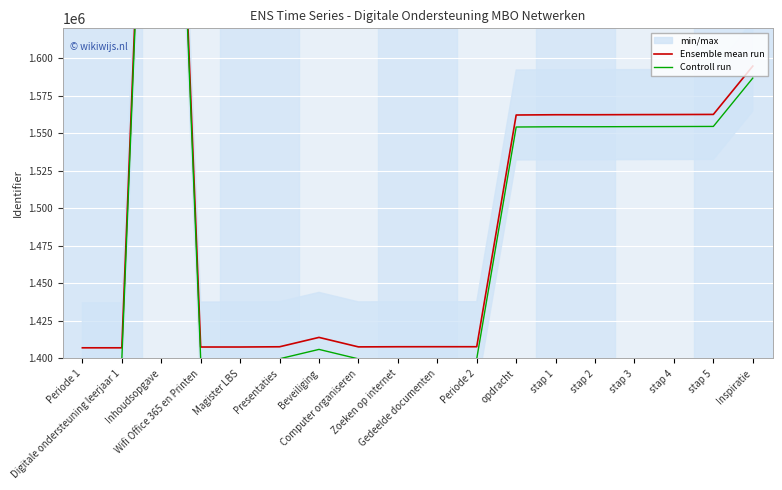

Which has a higher value, Zoeken op internet or Periode 1?

Zoeken op internet